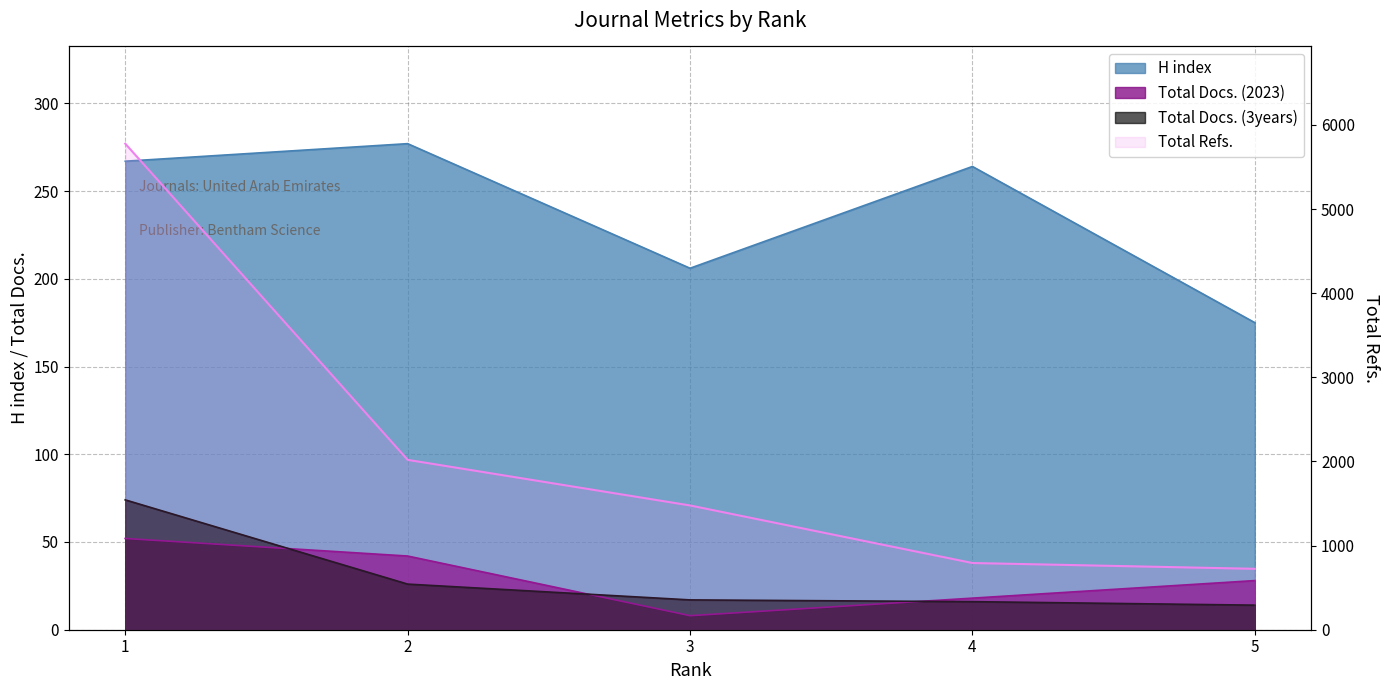

Reading left to right, what are all the values shown in this chart?

5777	2019	1477	793	724